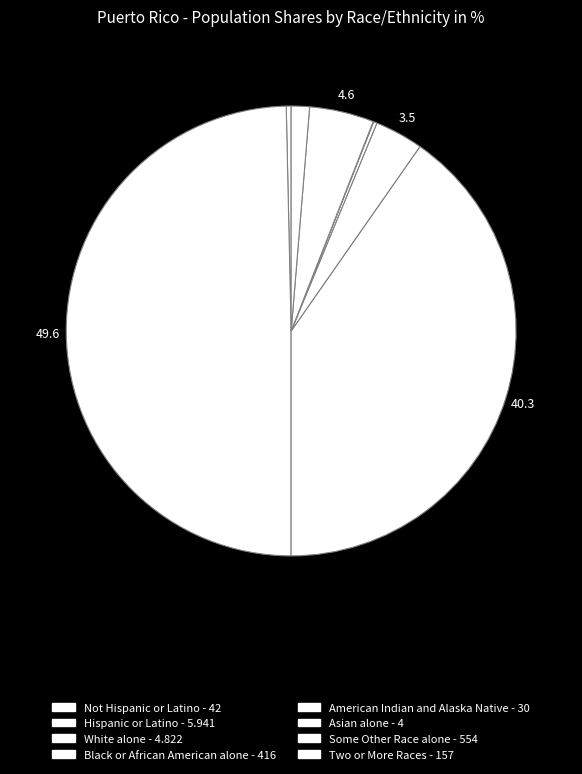

To the nearest percent, what portion does Black or African American alone represent?

3%